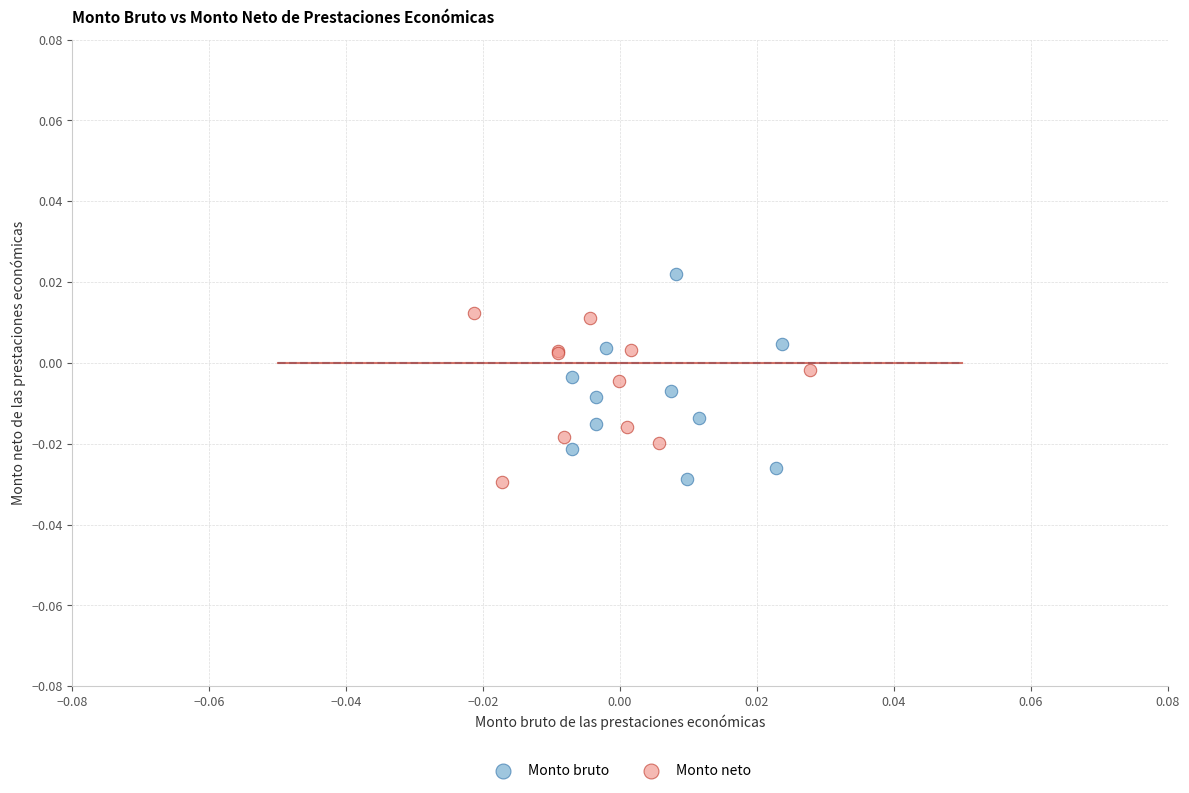

Which series contains the highest Y value?

Monto bruto